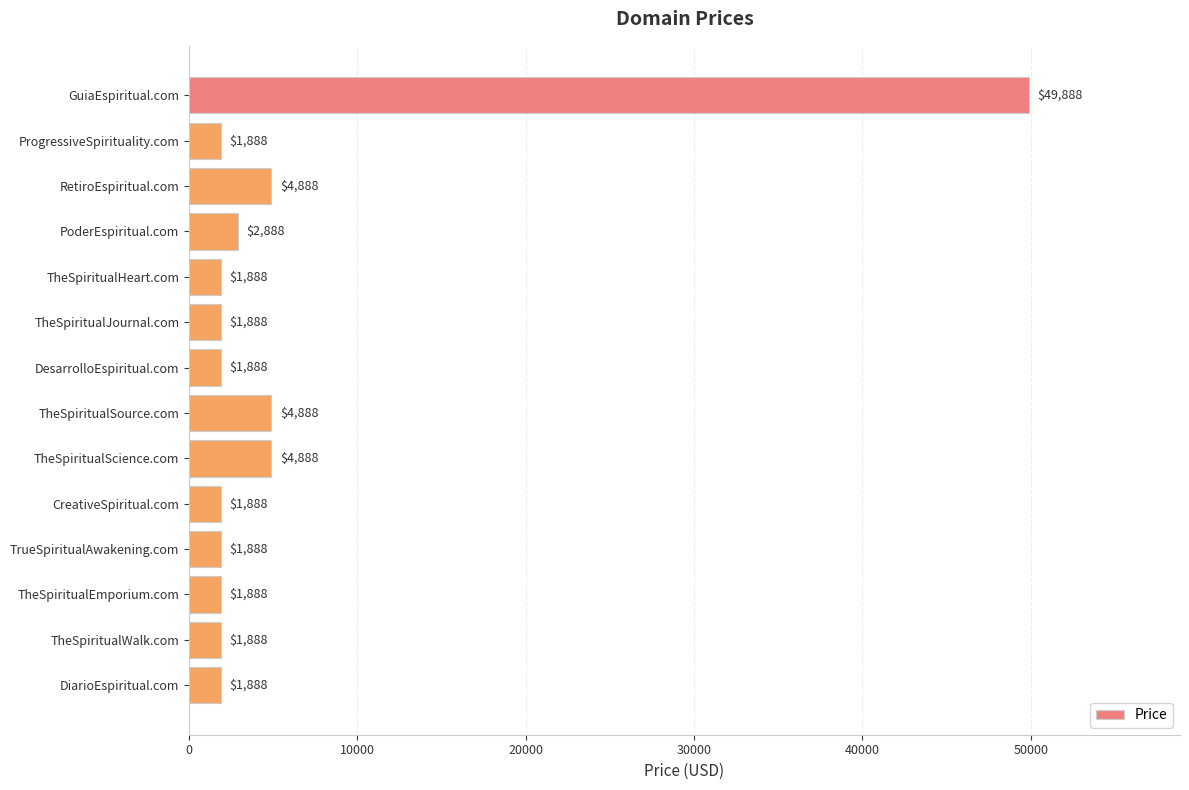

Are the bars grouped side by side (vs. stacked)?

No